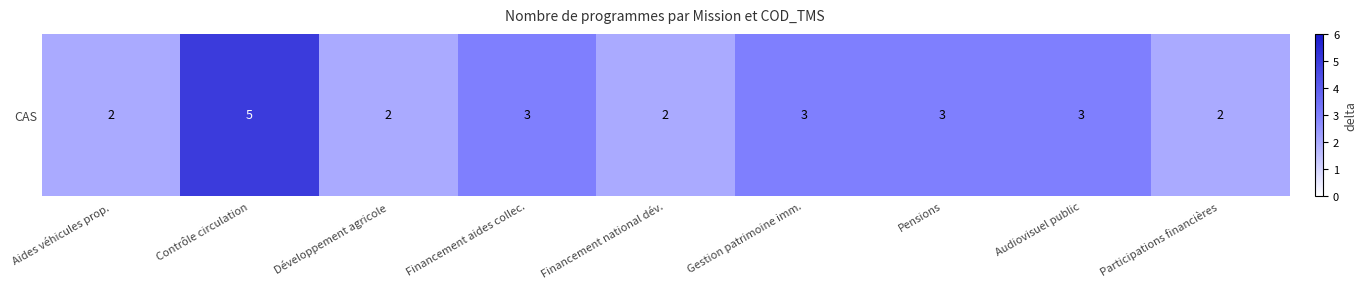

Between Audiovisuel public and Gestion patrimoine imm., which is larger?

Audiovisuel public